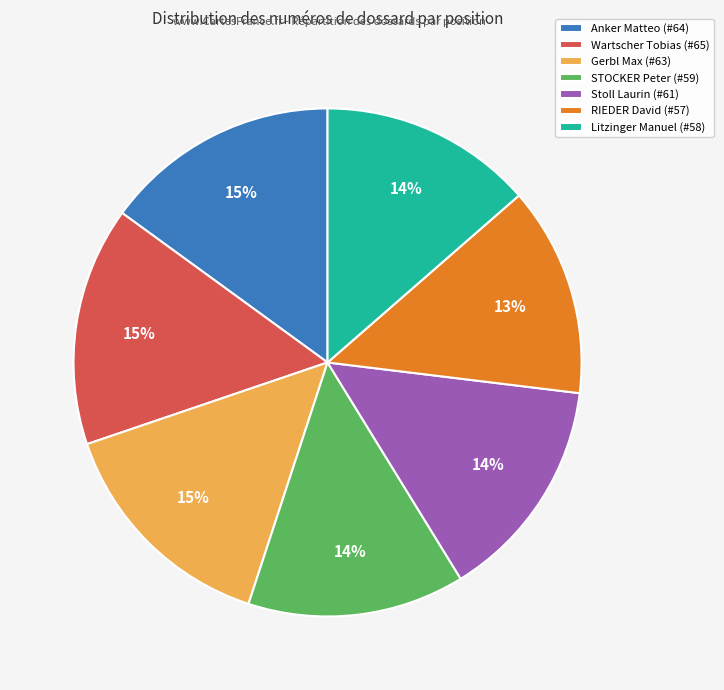

Which has a higher value, Litzinger Manuel (#58) or Wartscher Tobias (#65)?

Wartscher Tobias (#65)